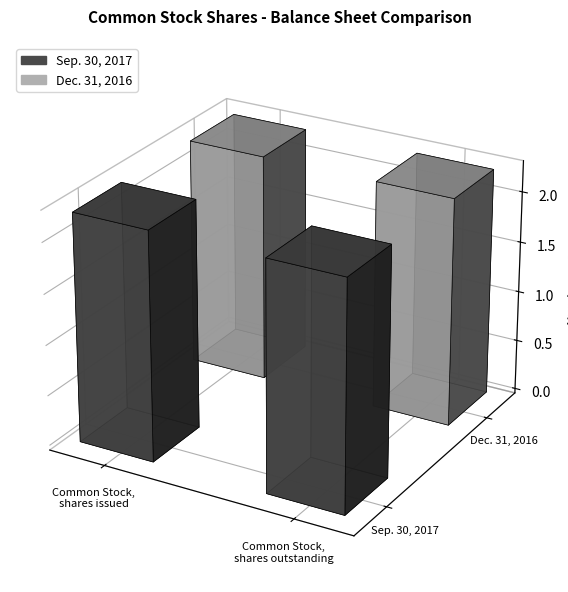

What is the label of the 2nd bar from the left?

Common Stock, shares outstanding